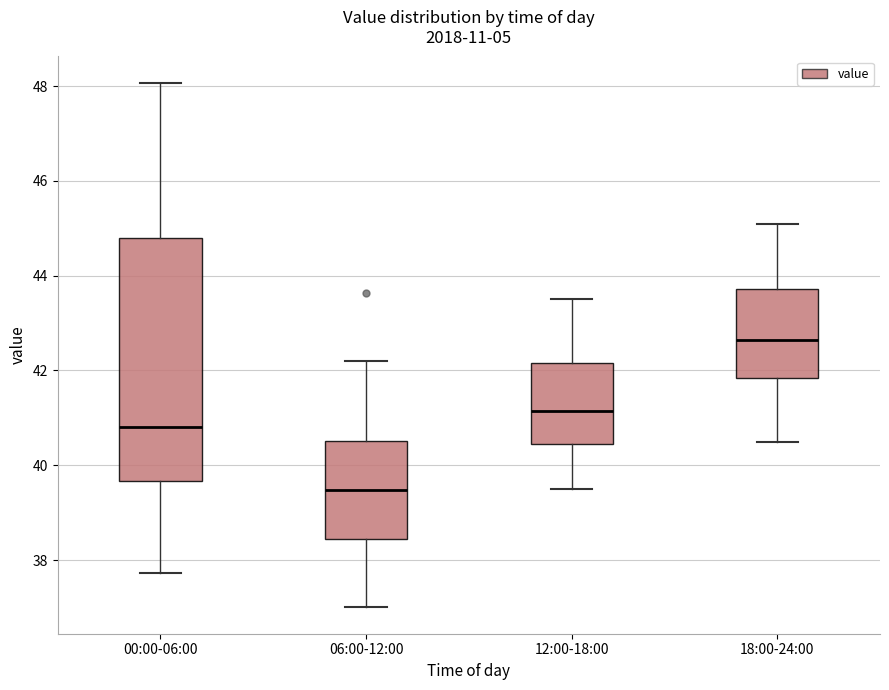

Which box's median line is the lowest?

06:00-12:00